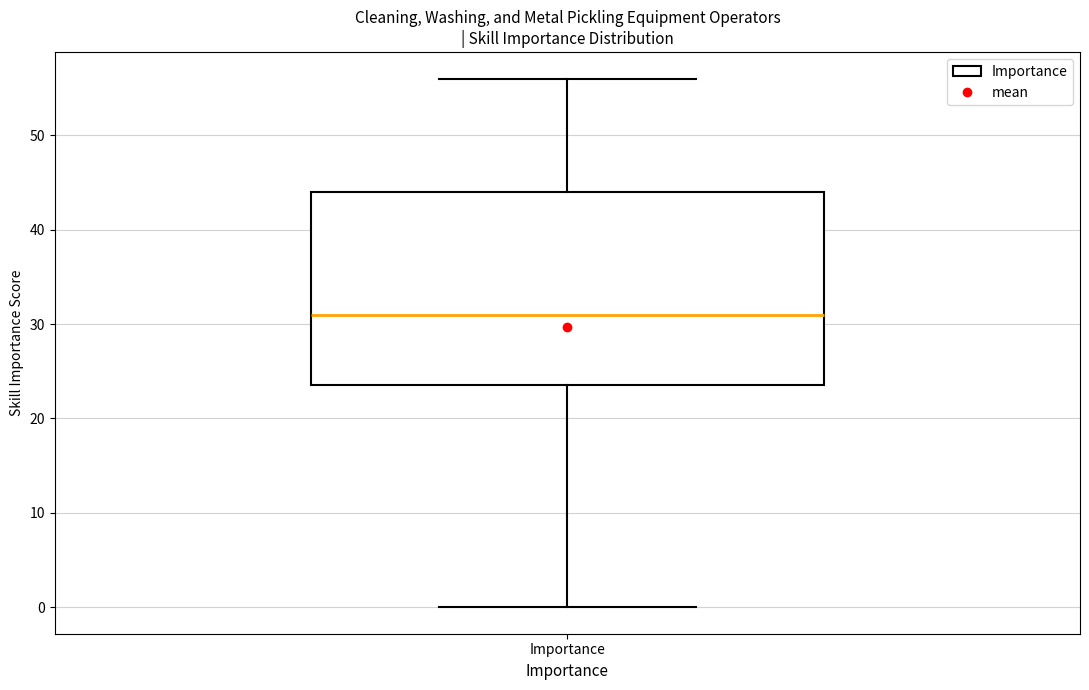

Read this box plot against the y-axis: the position of the median line, the range covered by the box, and the ends of both whiskers. The values are not printed on the chart, so give them approximately, as read against the axis.

median 31, box 24 to 44, whiskers 0 to 56